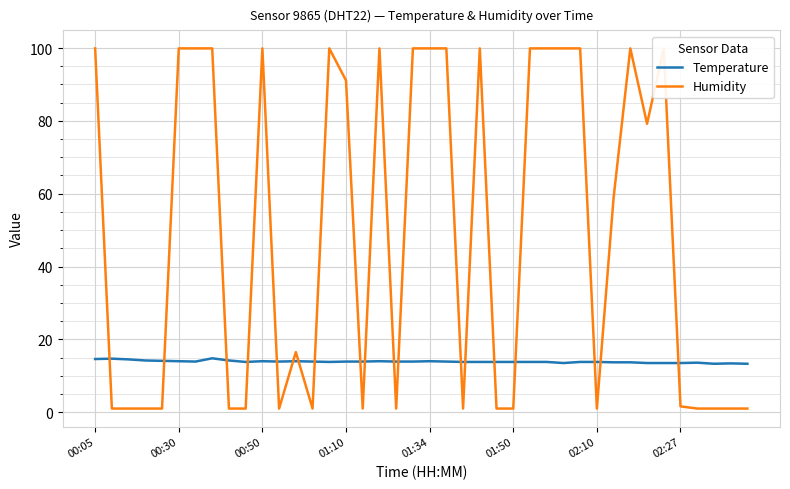

The value of Temperature at 00:30 is 14.0. True or false?

True